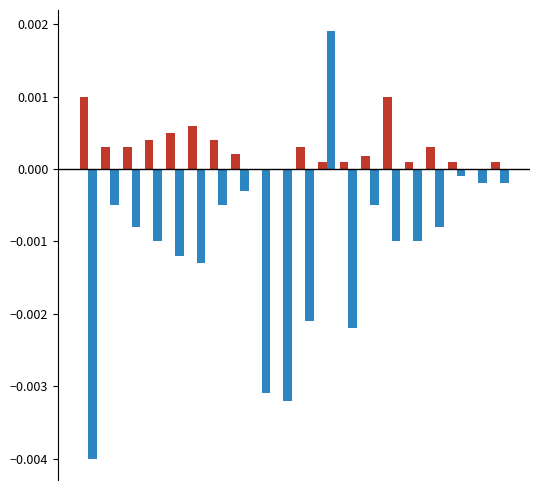

How many categories are shown in the chart?

20